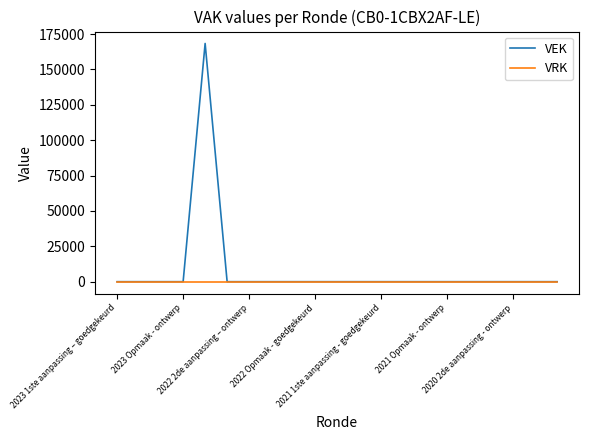

Rank the series by their maximum value, from lowest to highest.

VRK, VEK